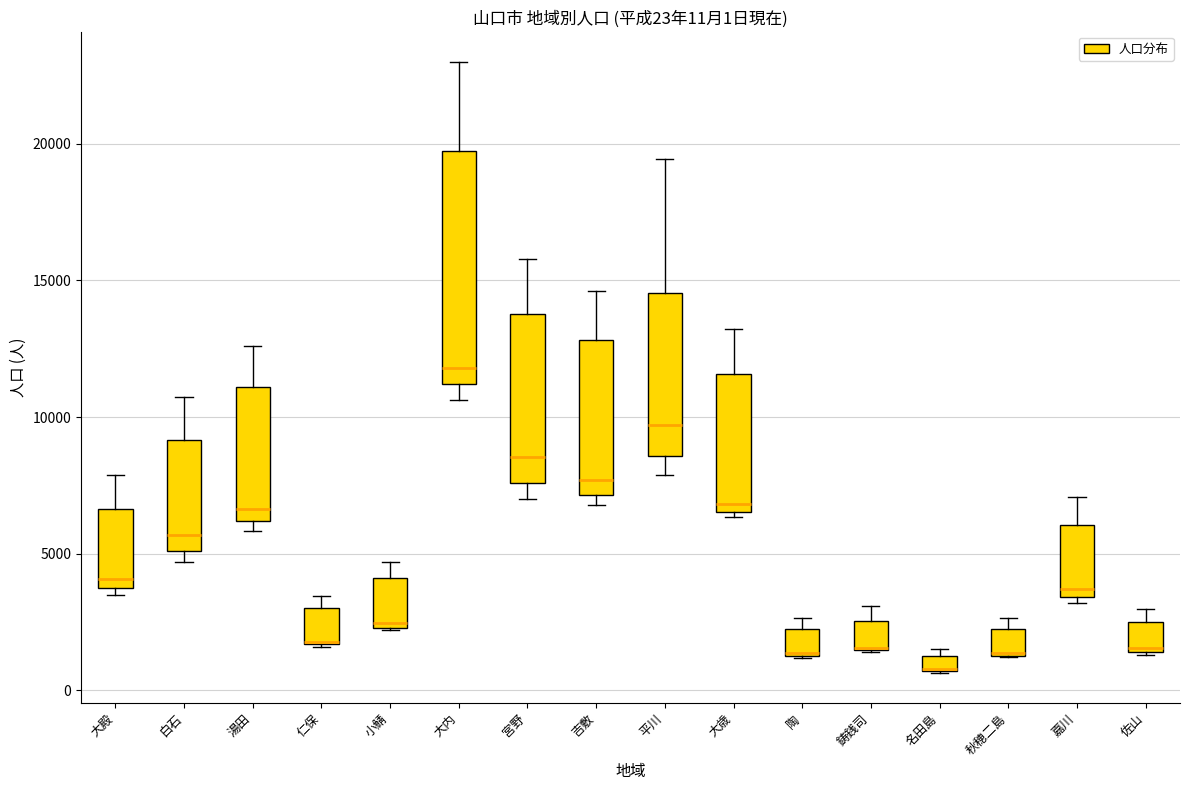

Which box is the tallest, from its lower edge to its upper edge?

大内